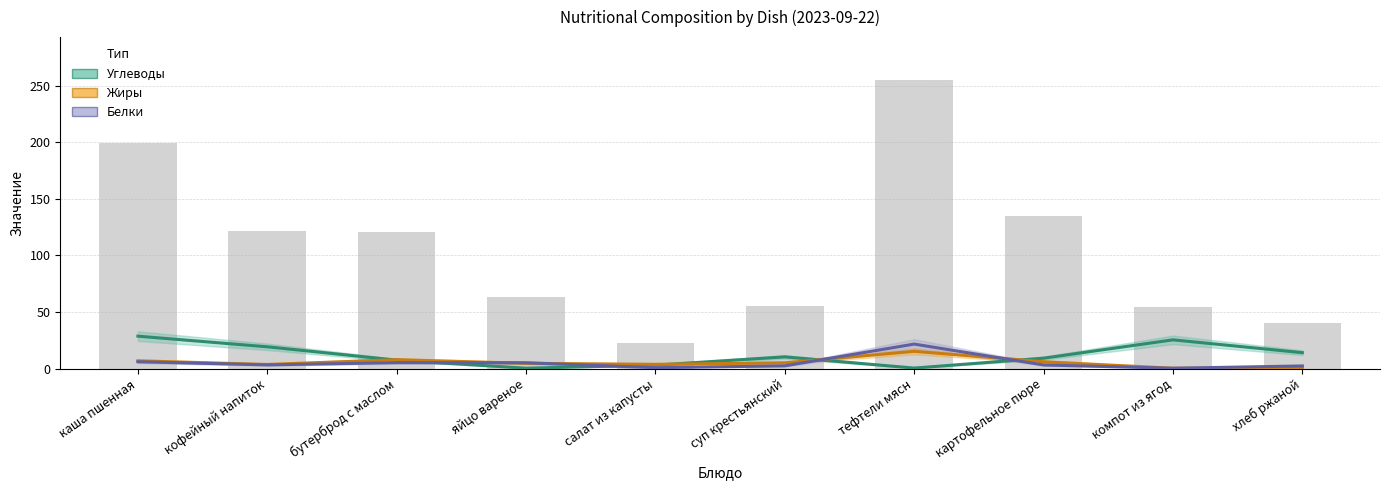

Which series has the largest total across all categories?

Углеводы